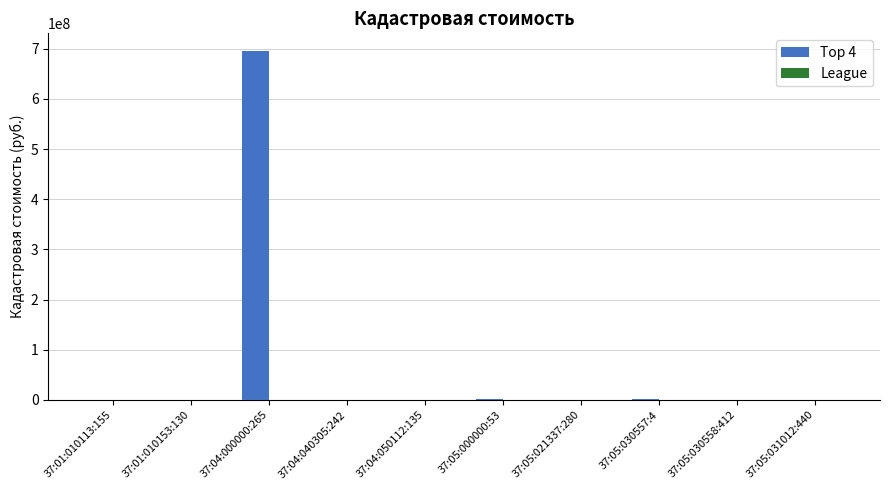

Which category has the highest value in the Top 4 series?

37:04:000000:265